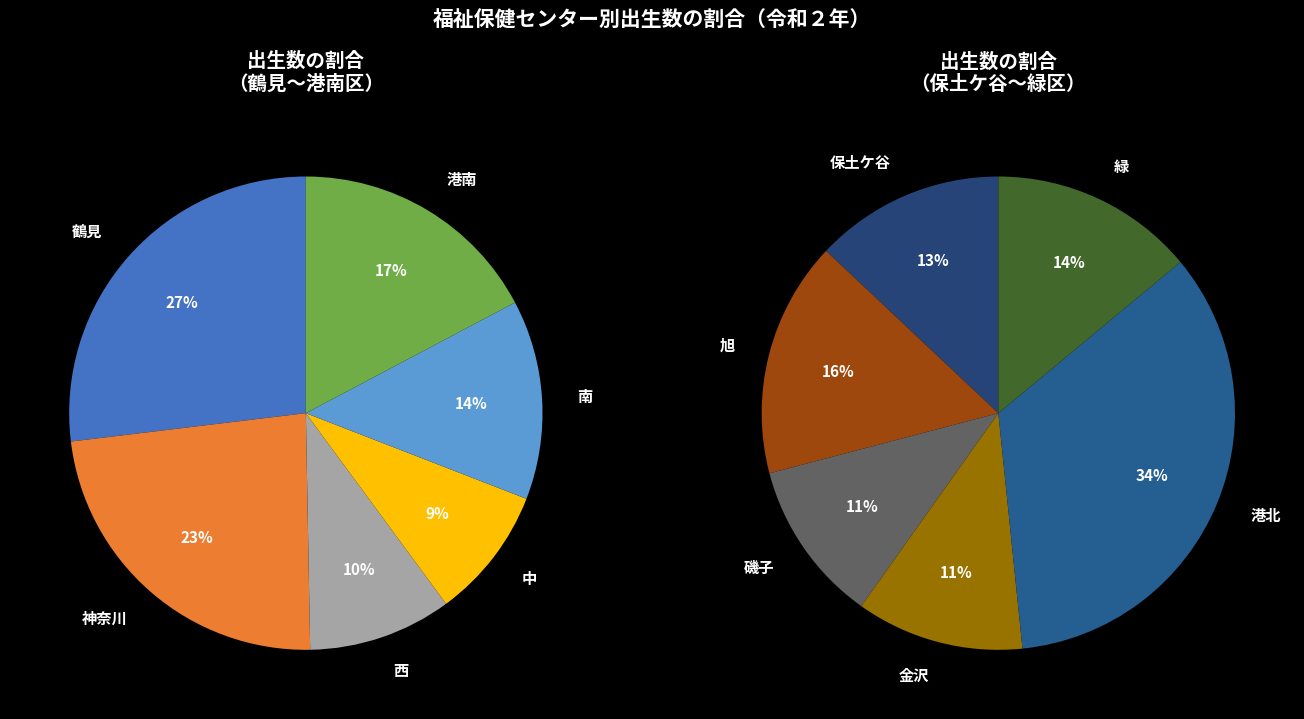

Is it true that 磯子 is 1% of the pie?

False